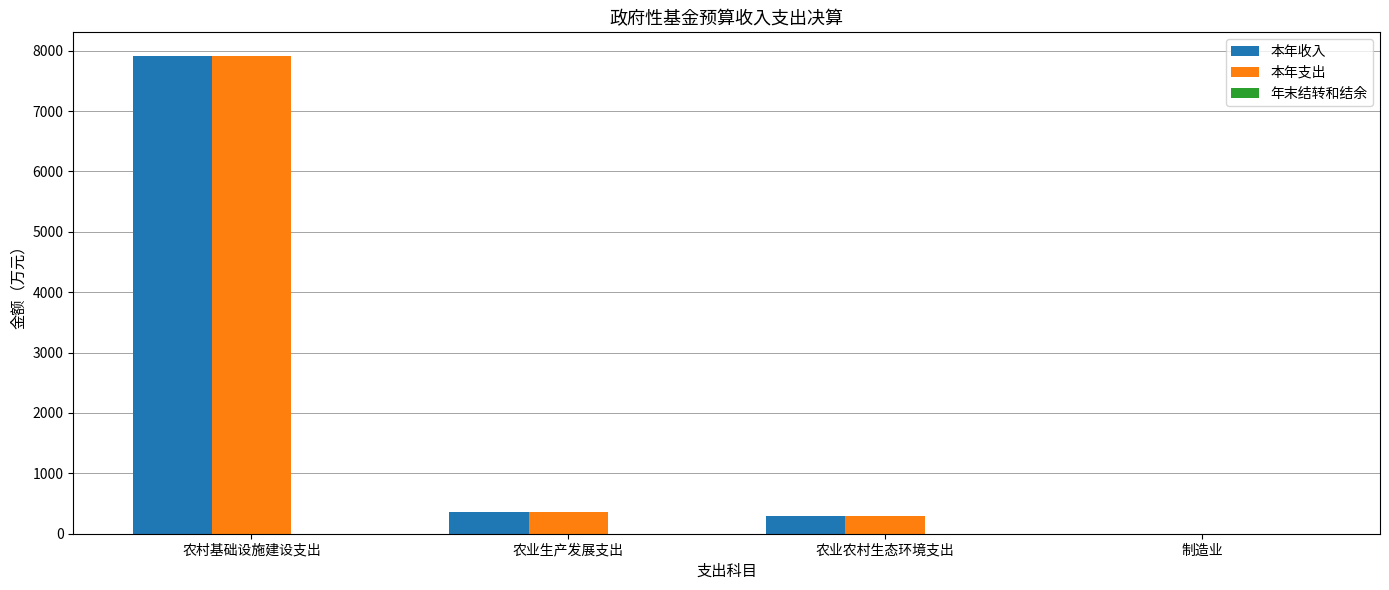

What is the highest value of the 本年支出 series?

7907.7